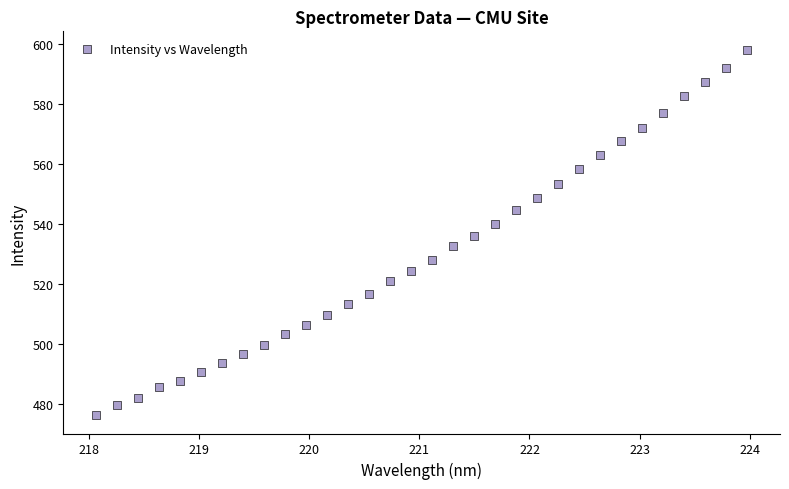

What is the range of X values (max minus min)?

5.9